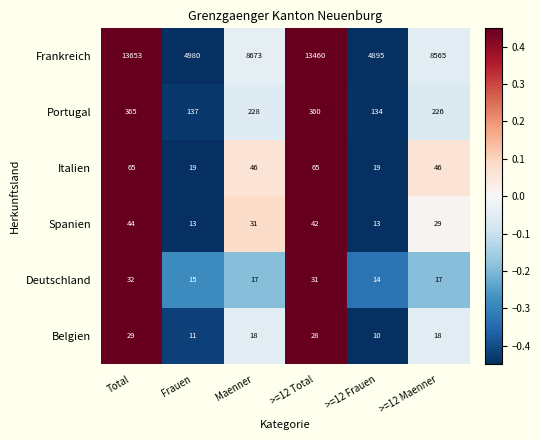

Is it true that Frankreich equals 1816 at >=12 Frauen?

False